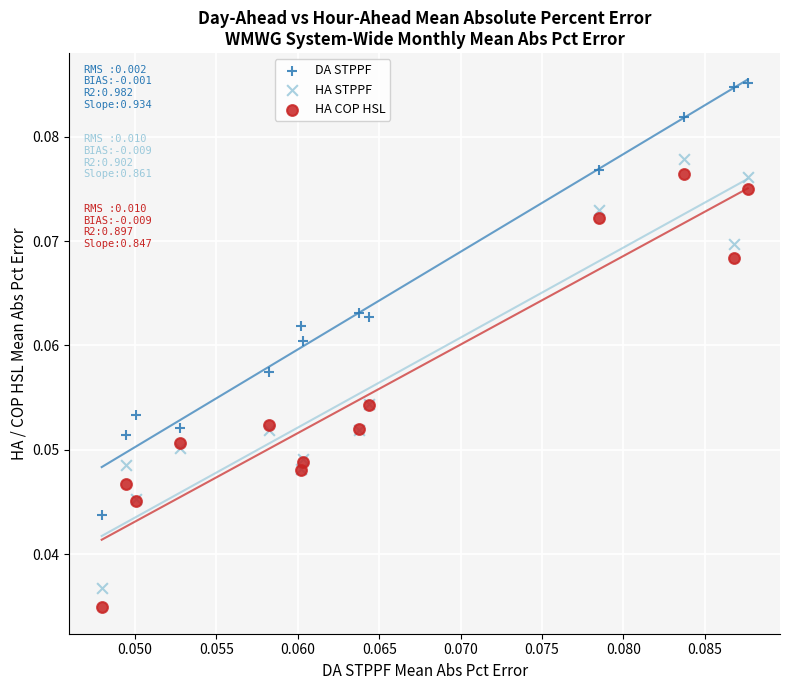

Which series reaches the maximum Y coordinate?

DA STPPF